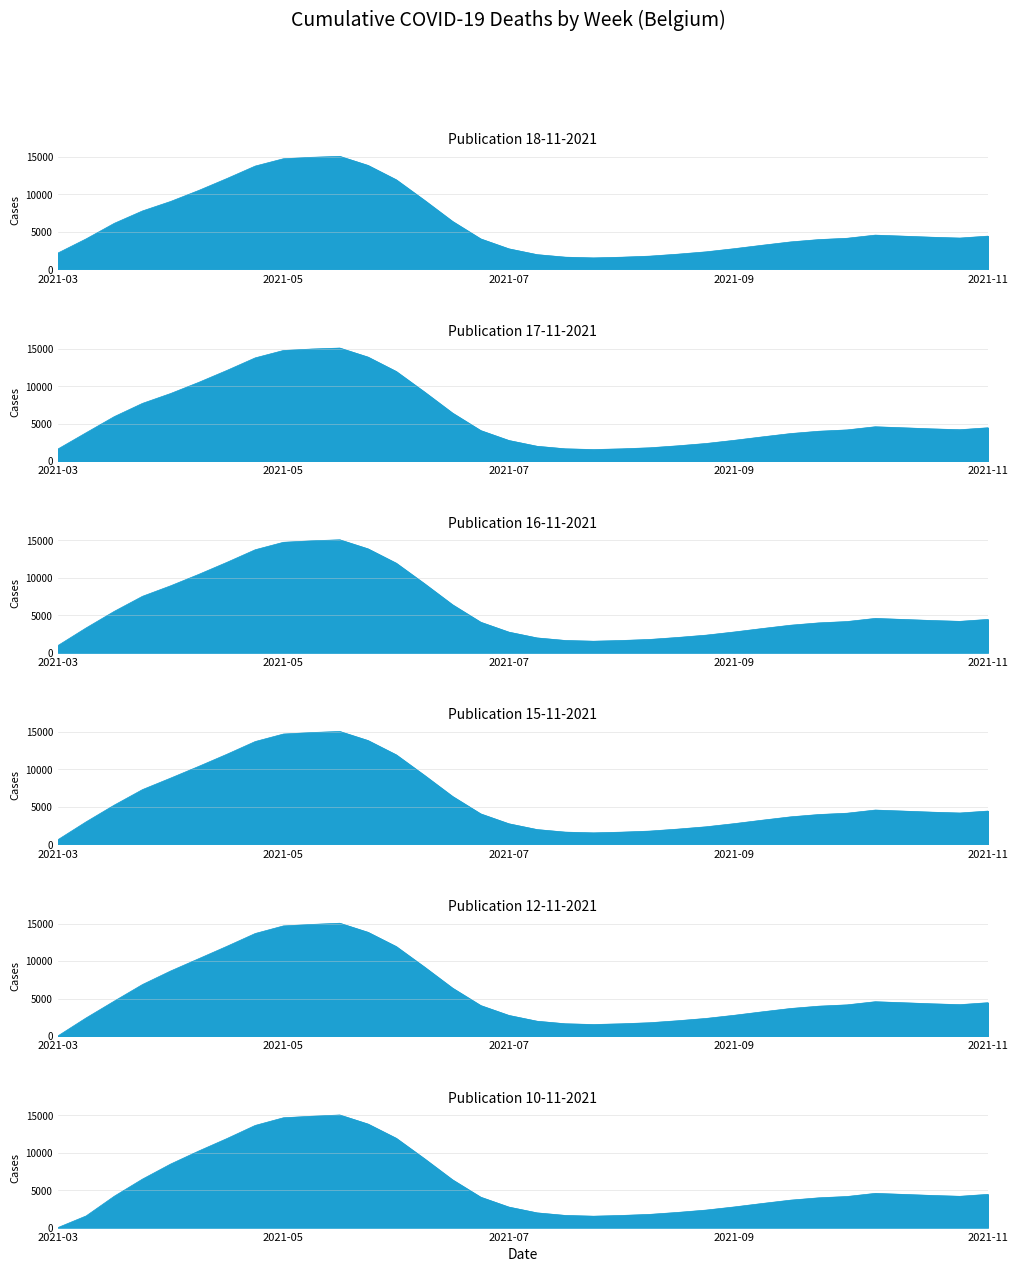

What is the value of the Publication 10-11-2021 point at the 19th from the left?

1624